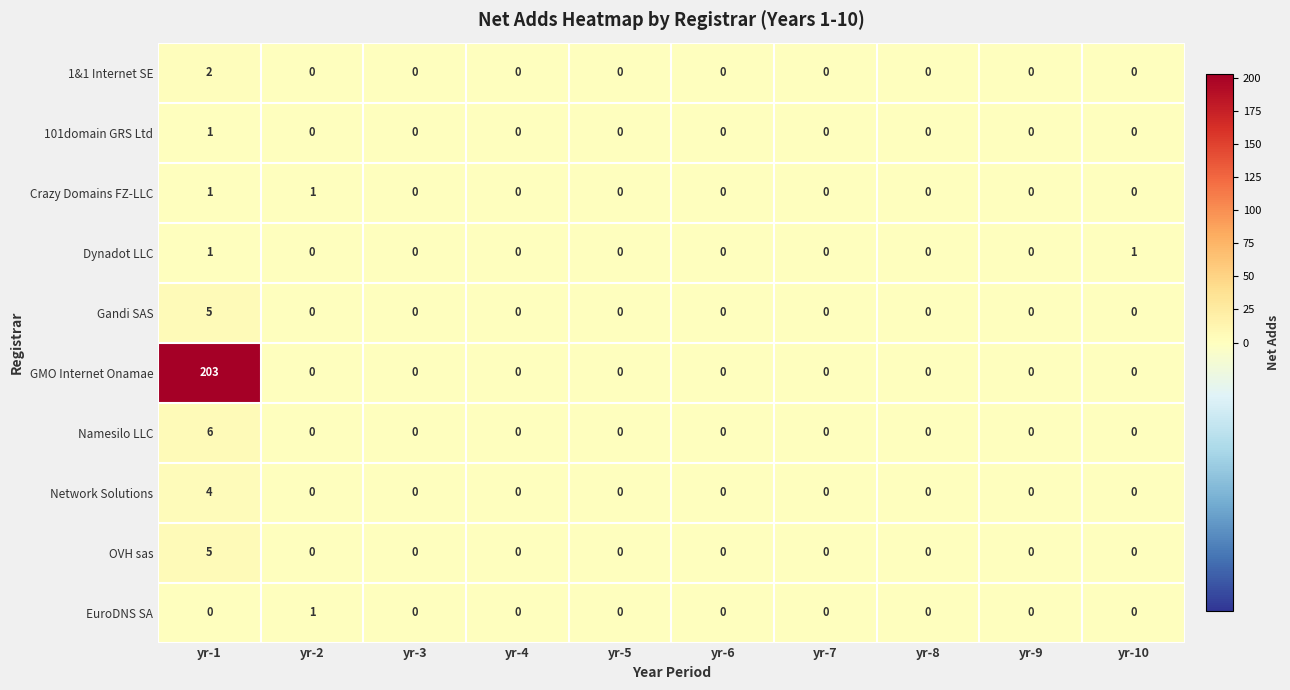

The value of Dynadot LLC at yr-4 is 0. True or false?

True